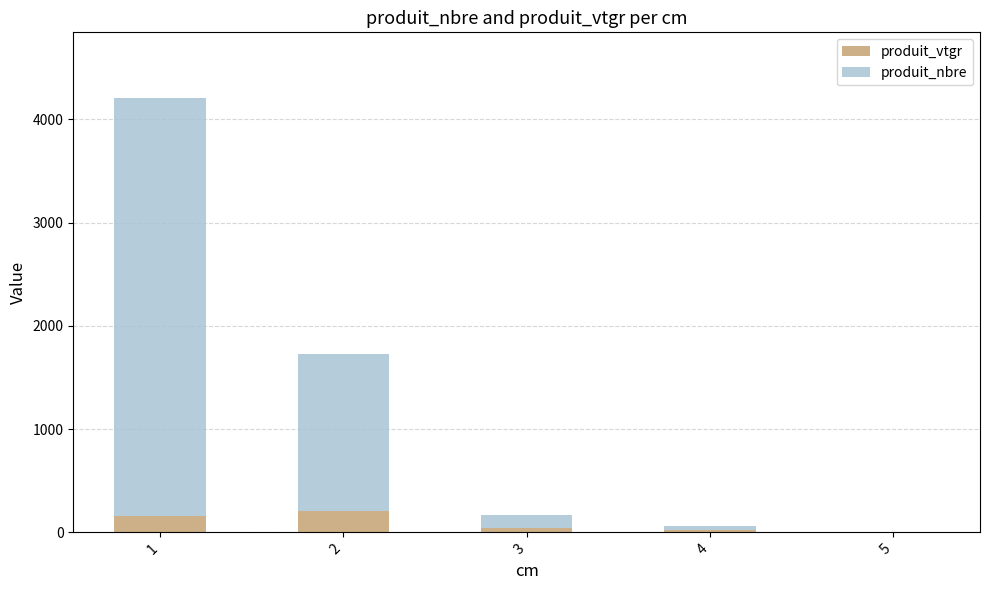

What are all the series names shown in the legend?

produit_vtgr, produit_nbre